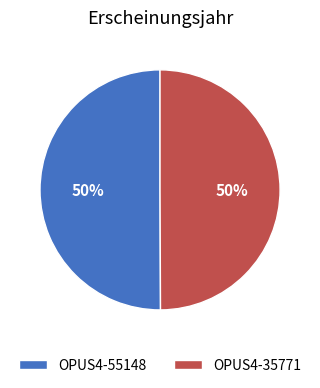

Combined, do OPUS4-35771 and OPUS4-55148 account for over 50%?

Yes